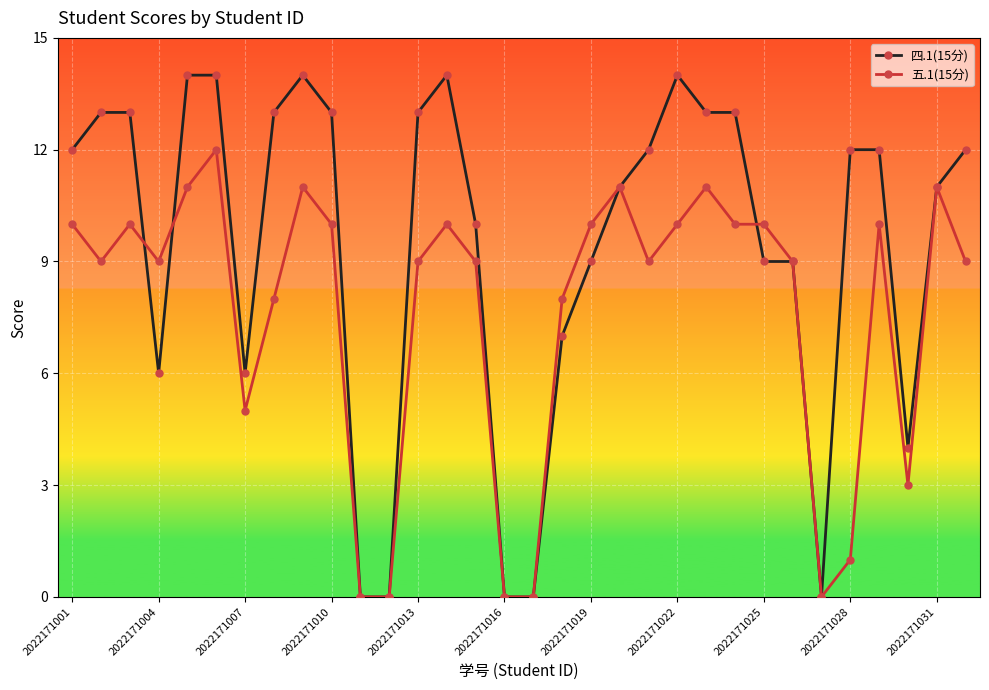

What is the greatest value displayed?

14